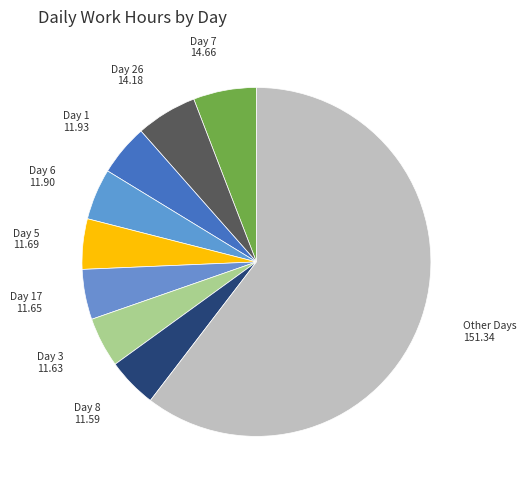

Which slice represents more than half of the pie?

Other Days